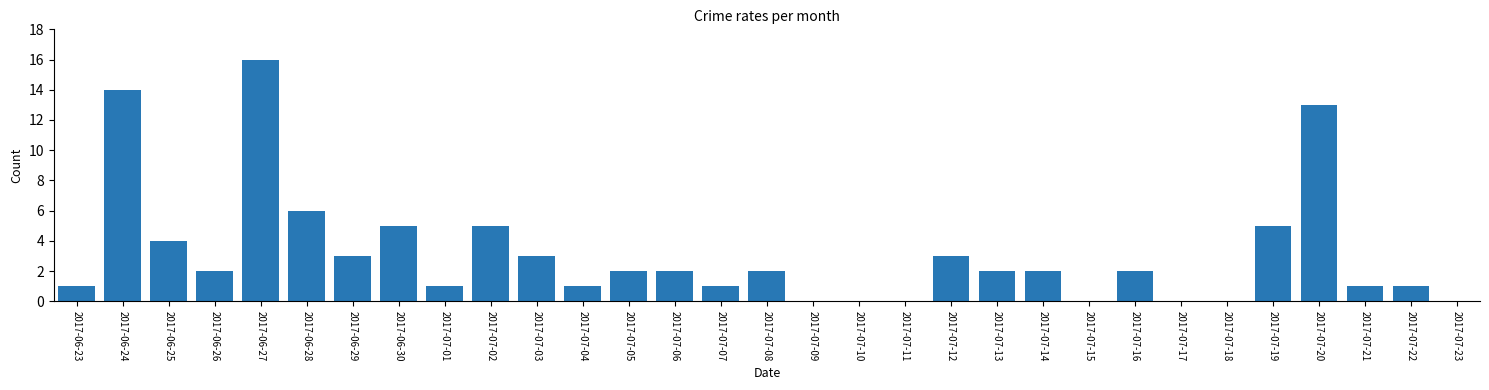

What is the sum of the values at 2017-07-01 and 2017-07-12?

4